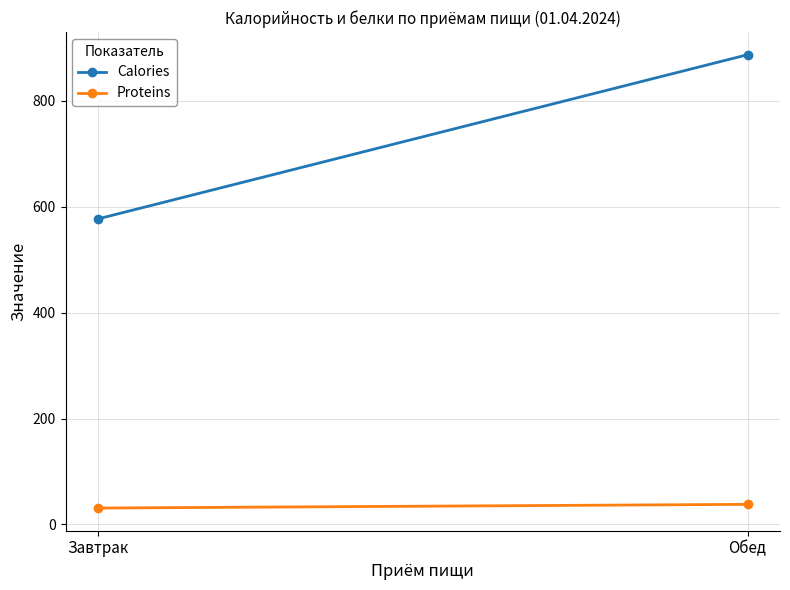

List the labels in order of Proteins value, largest first.

Обед, Завтрак